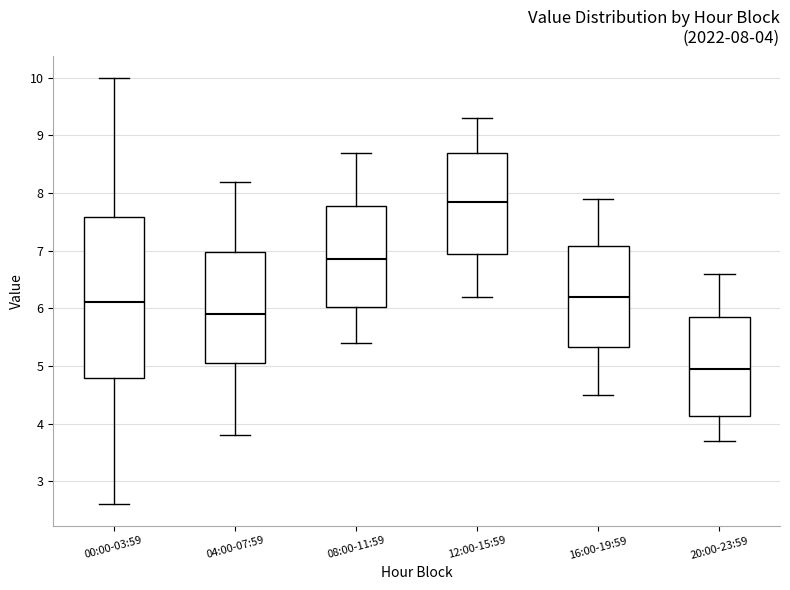

Which box is the tallest, from its lower edge to its upper edge?

00:00-03:59